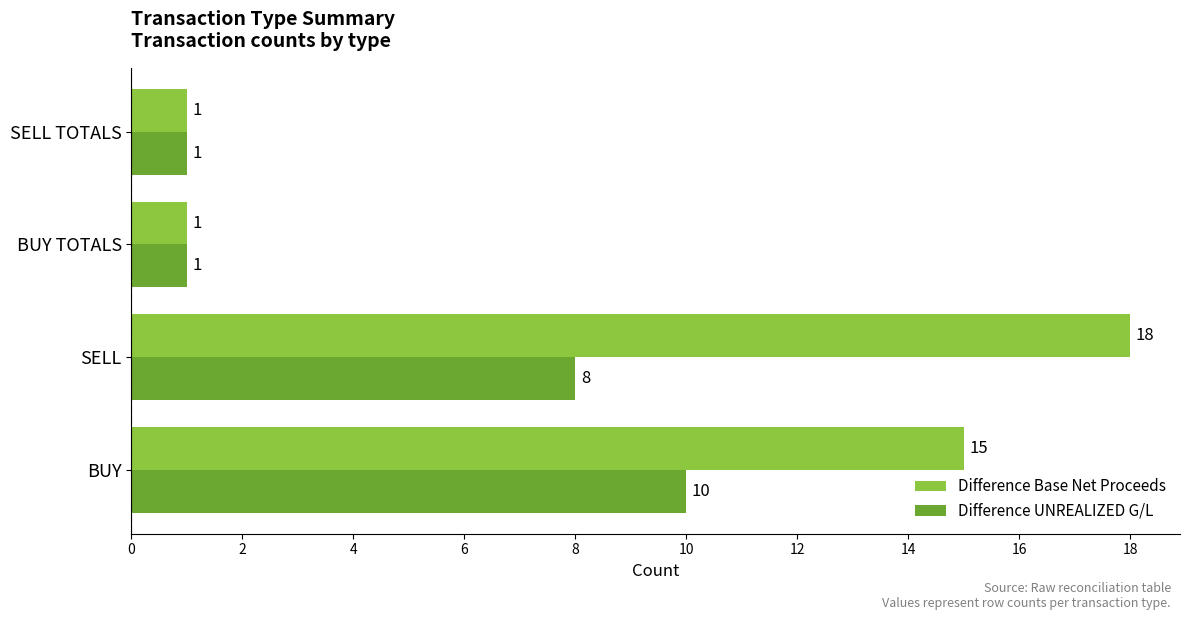

How many series are shown in this chart?

2